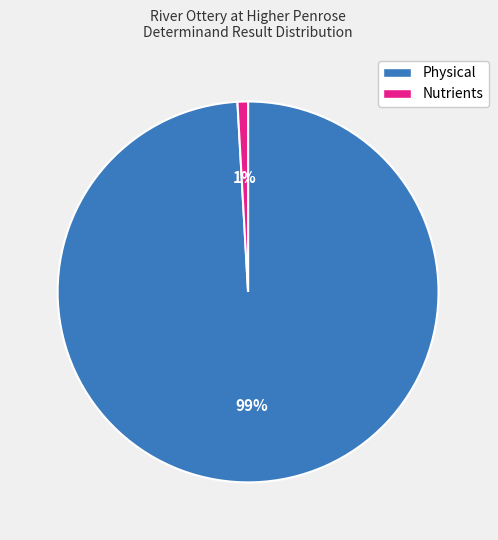

Is there any slice that represents more than half of the pie?

Yes